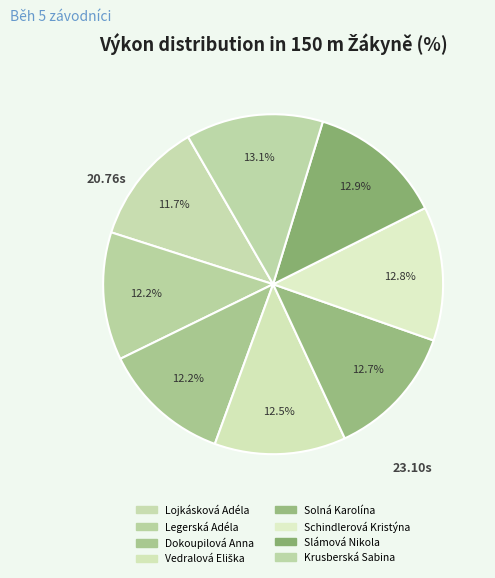

To the nearest percent, what is the average slice percentage?

12%